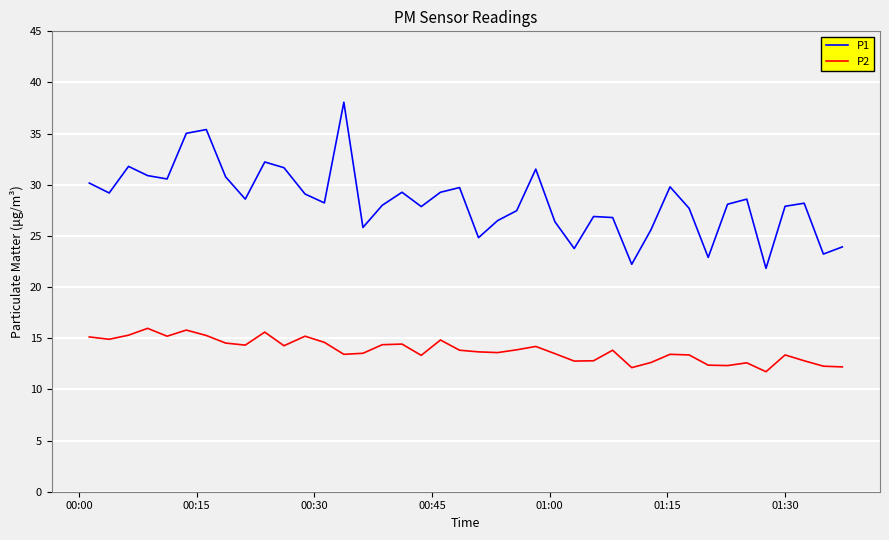

True or false: P1 and P2 cross at least once.

False